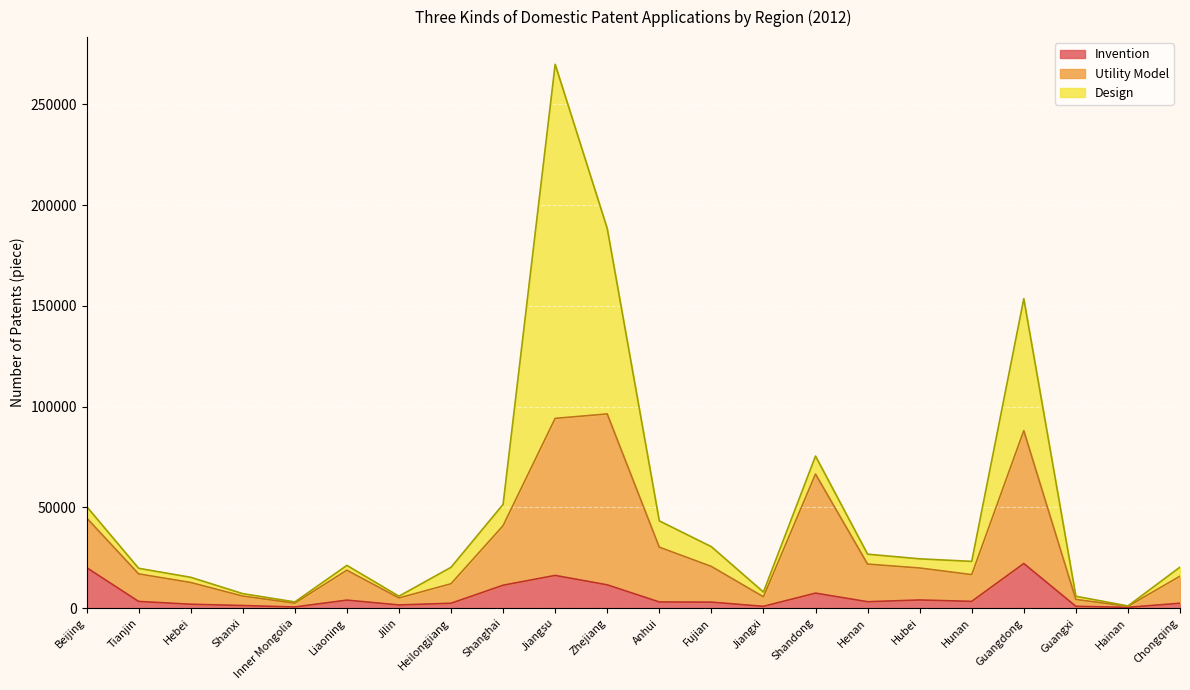

List the labels in order of Invention value, smallest first.

Hainan, Inner Mongolia, Jiangxi, Guangxi, Shanxi, Jilin, Hebei, Heilongjiang, Chongqing, Fujian, Anhui, Henan, Tianjin, Hunan, Liaoning, Hubei, Shandong, Shanghai, Zhejiang, Jiangsu, Beijing, Guangdong